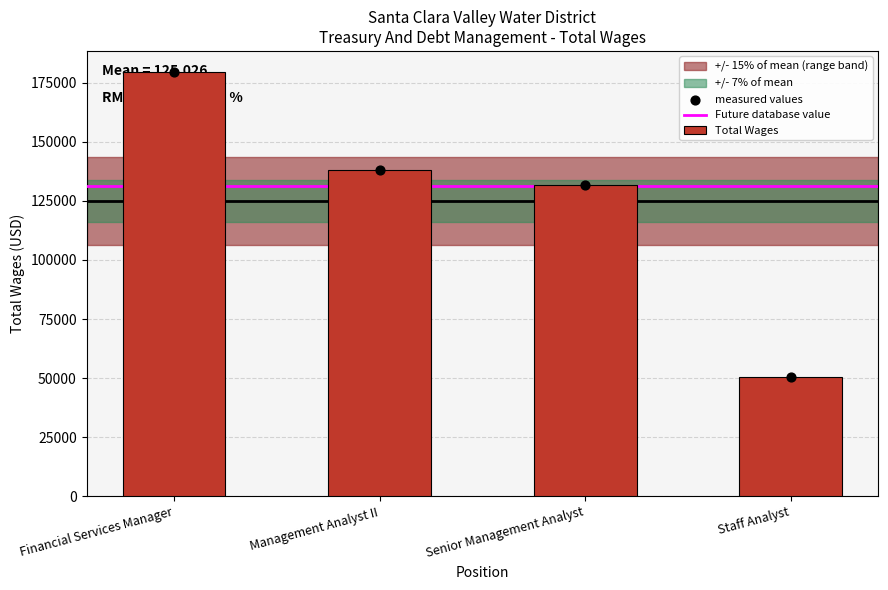

What is the ratio of the value at Staff Analyst to the value at Senior Management Analyst?

0.4